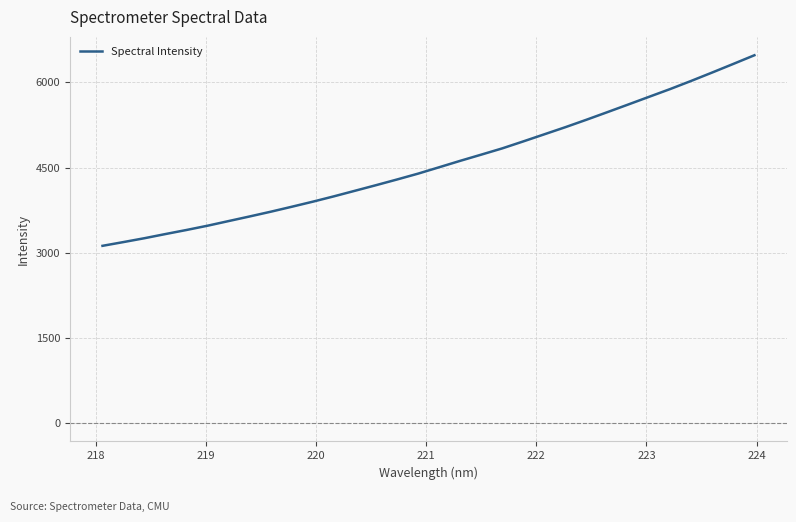

What is the smallest value displayed?

3121.5